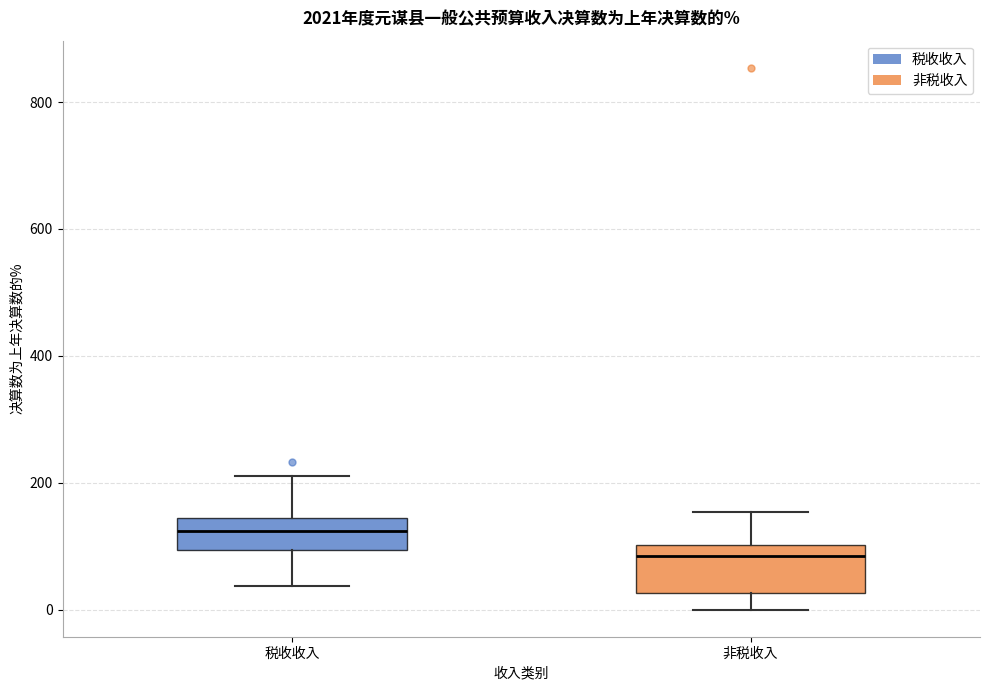

Reading left to right, transcribe this box plot: for each box, give where its median line is, the range the box spans, and where its two whiskers end, as read against the y-axis. The values are not printed on the chart, so give them approximately, as read against the axis.

税收收入: median 120, box 100 to 140, whiskers 40 to 220
非税收入: median 80, box 20 to 100, whiskers 0 to 160